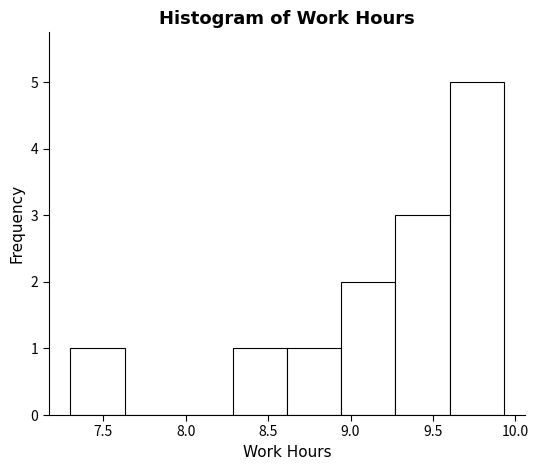

Over which range of the x-axis is the bar tallest?

9.60 to 9.95